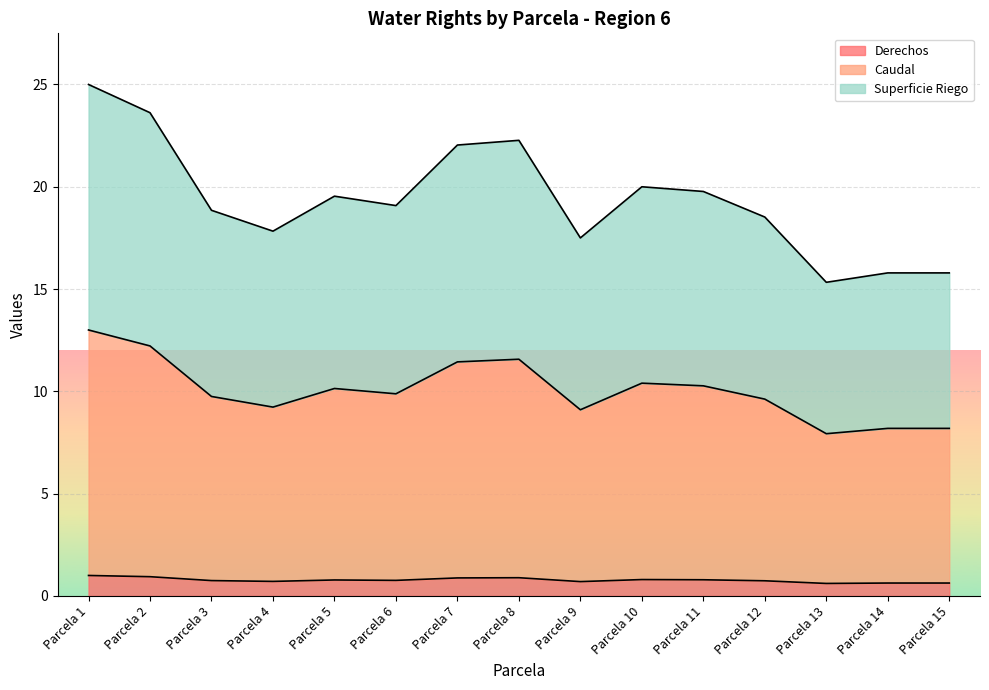

How many lines are shown in the chart?

3